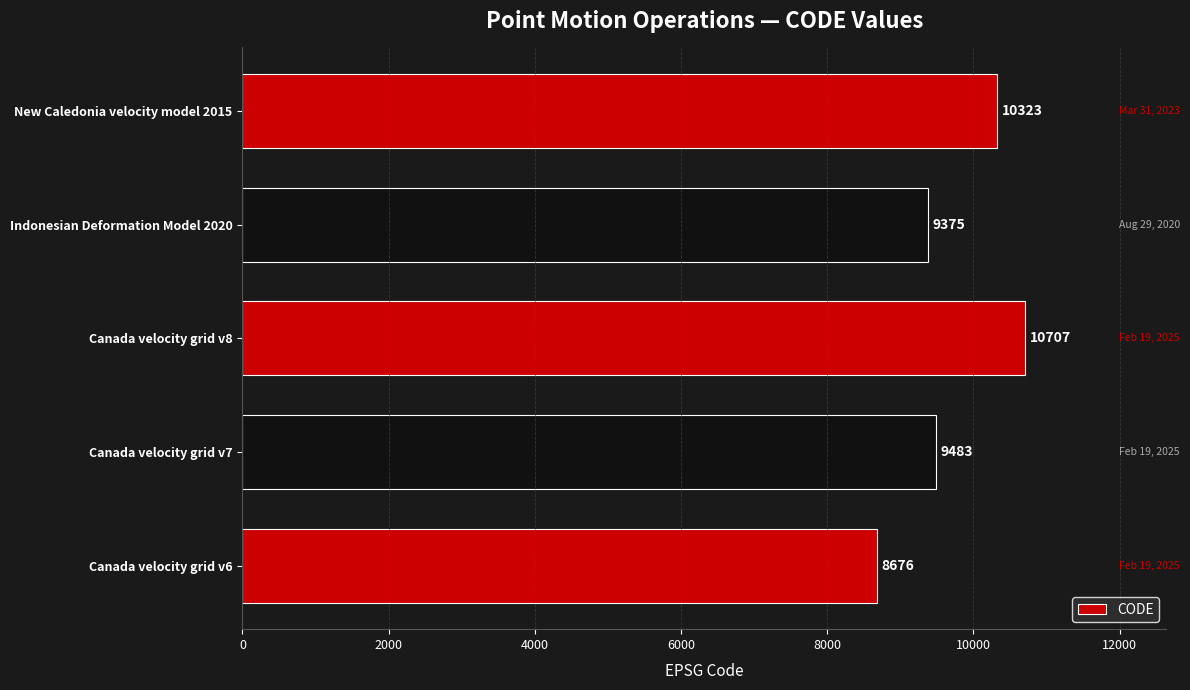

The chart shows a value of 10323 at New Caledonia velocity model 2015. True or false?

True